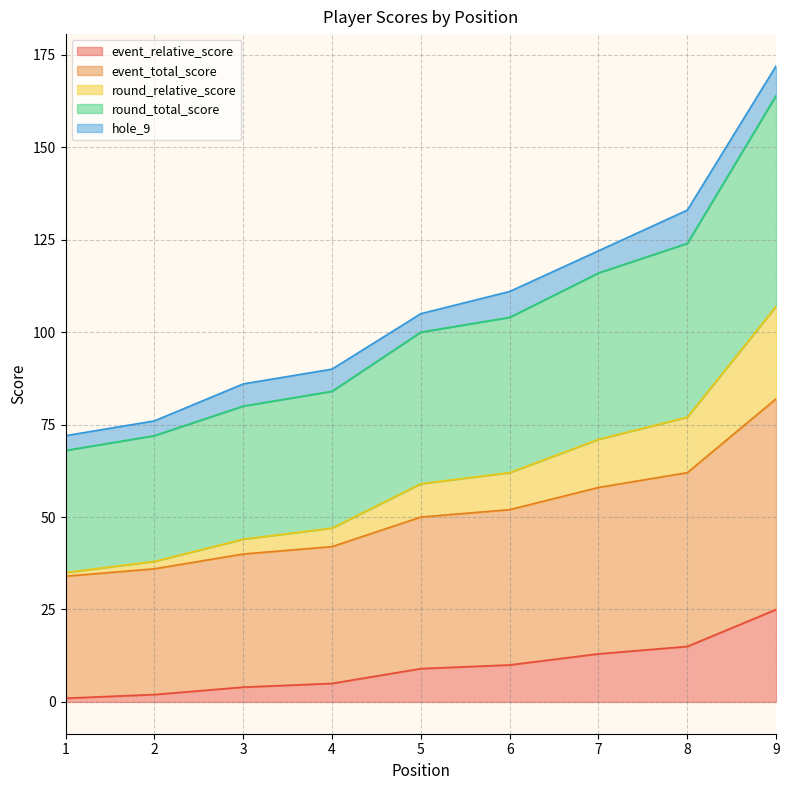

Is it true that event_relative_score equals 21 at 7?

False